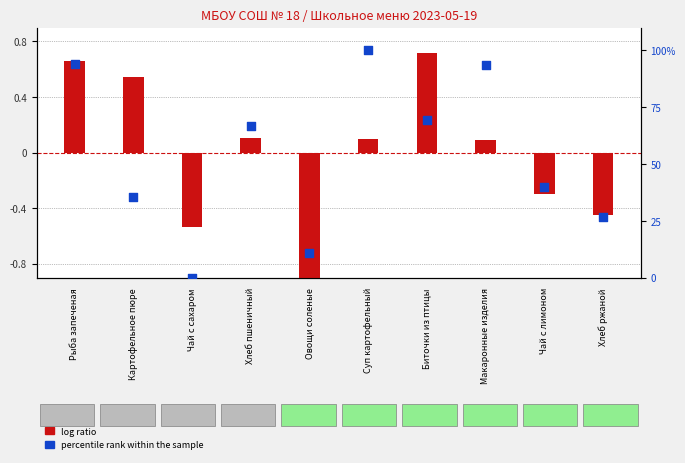

What are all the series names shown in the legend?

log ratio, percentile rank within the sample